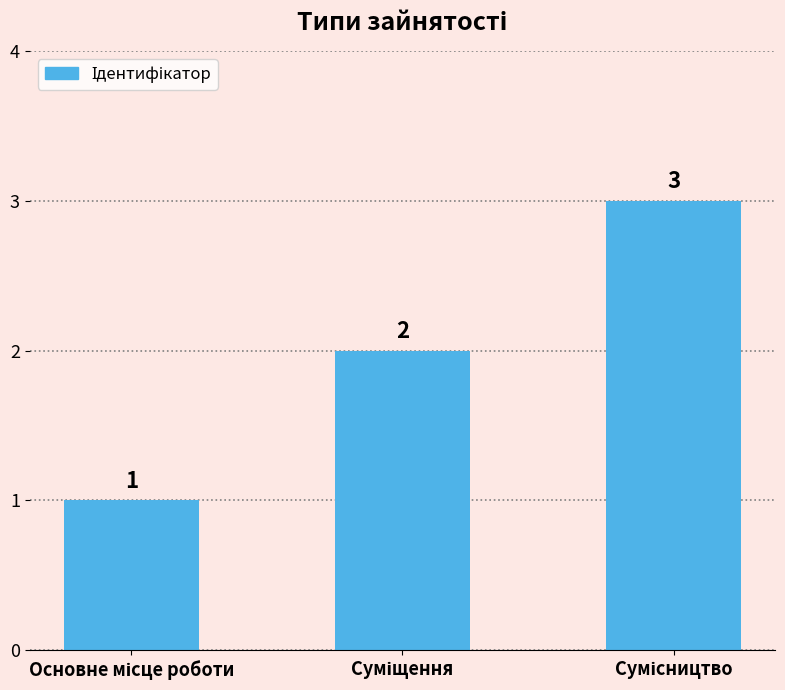

How many values are between 1 and 3?

3